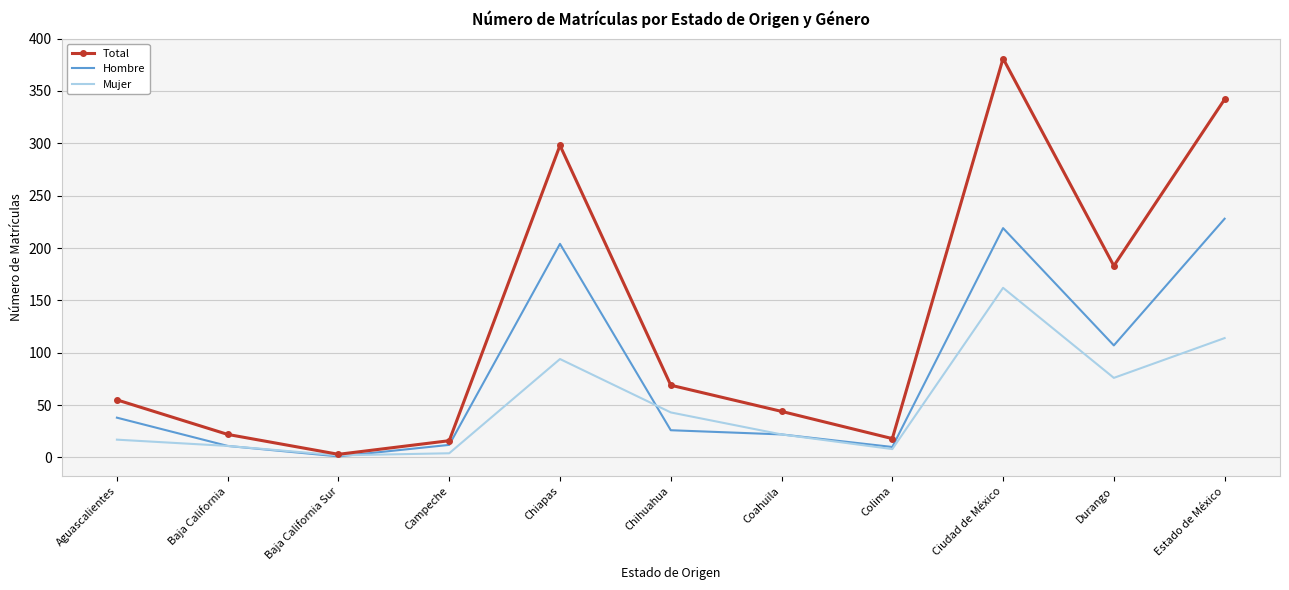

The Hombre series shows 38 at Aguascalientes. True or false?

True